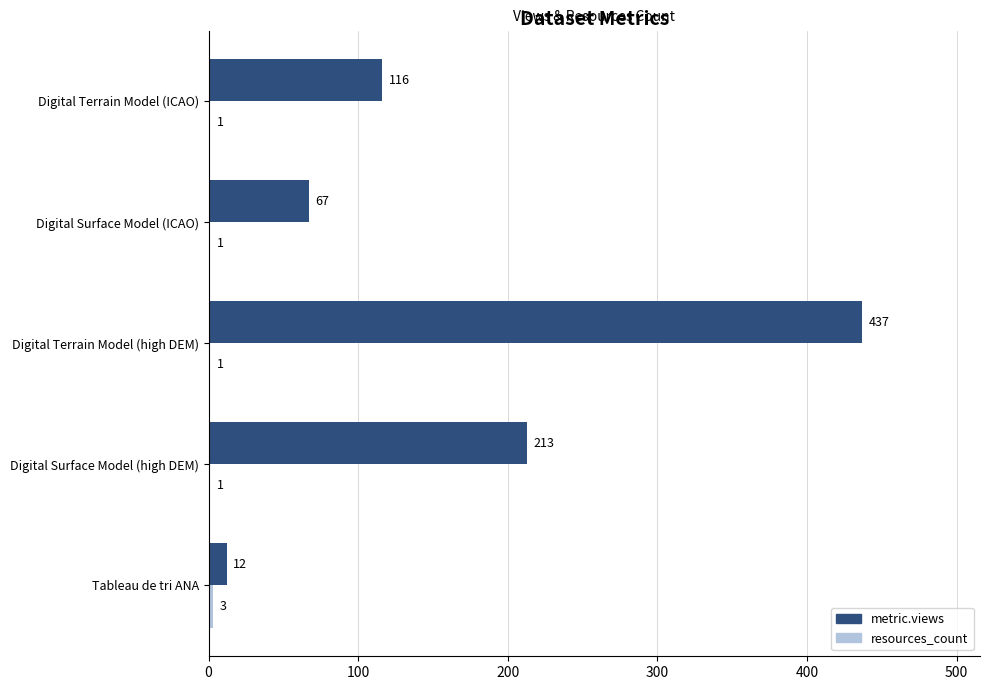

The metric.views series shows 104 at Digital Surface Model (ICAO). True or false?

False